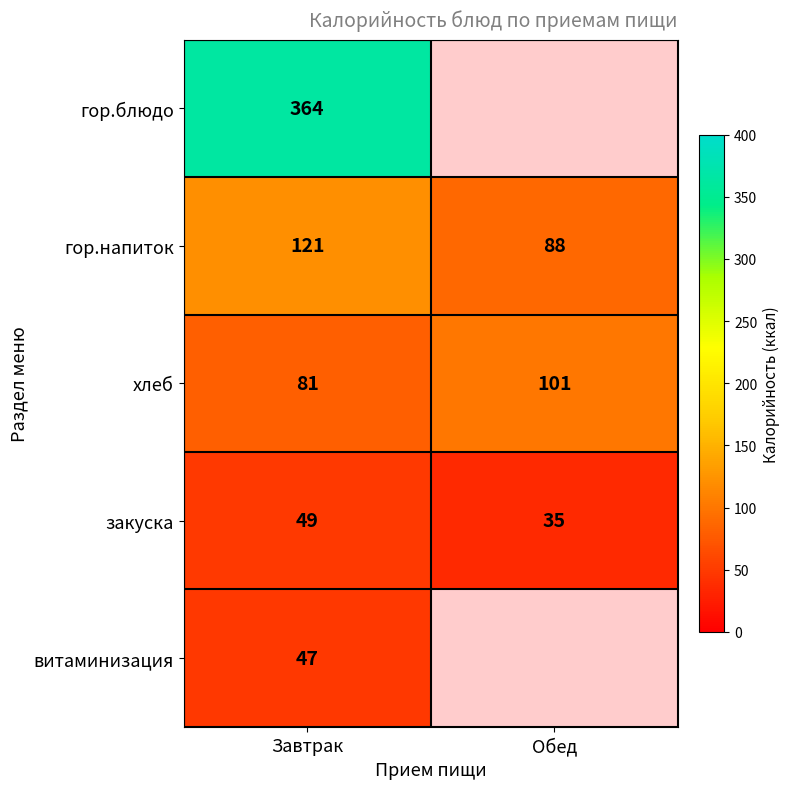

True or false: гор.напиток has a value of 122 at Обед.

False